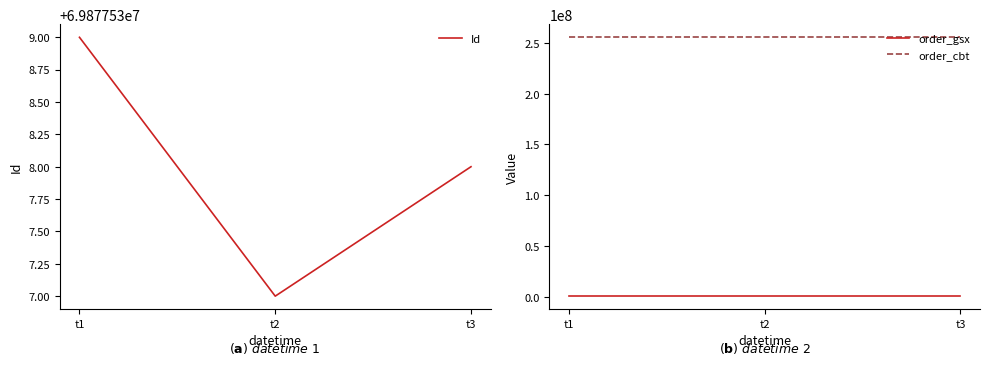

What is the total value across all series at t1?

326013867